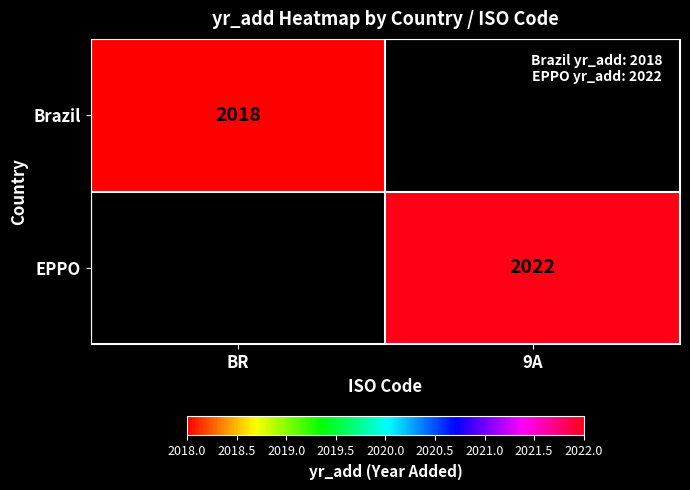

True or false: Brazil has a value of 995 at BR.

False